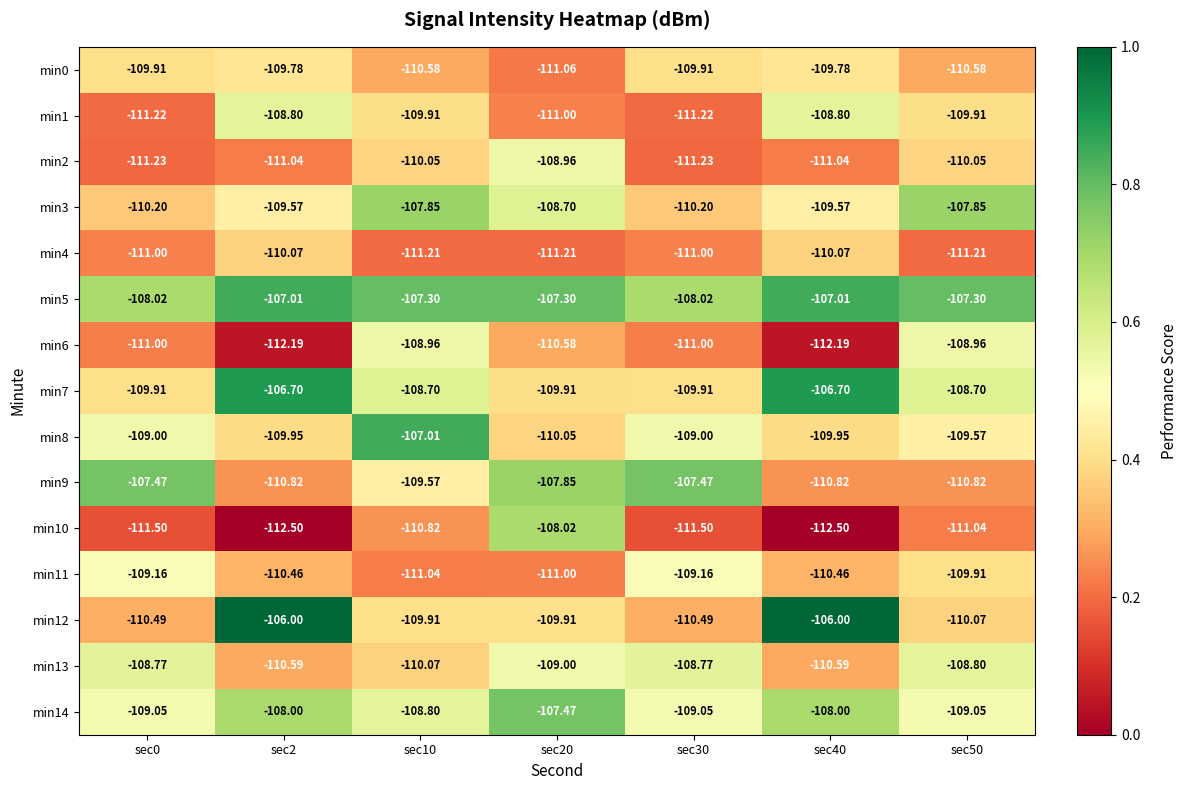

Is the value of min3 at sec0 greater than the value of min6 at sec40?

Yes